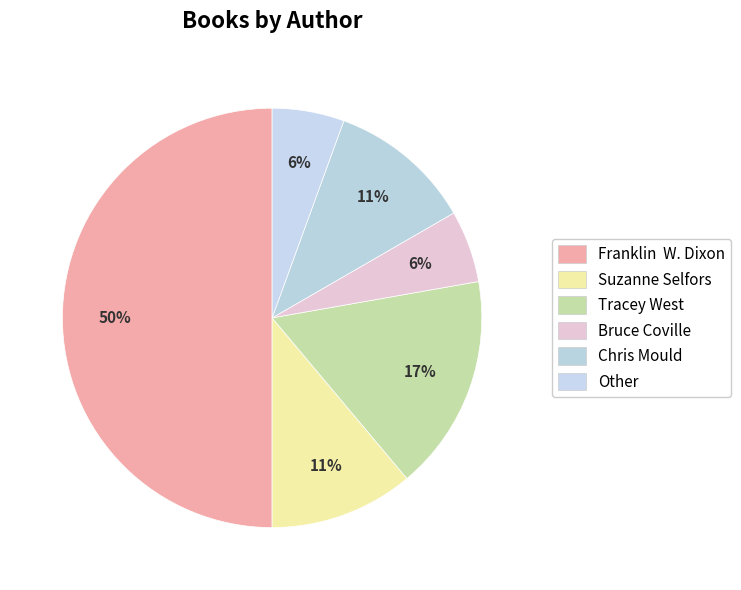

Count the number of slices in the pie.

6